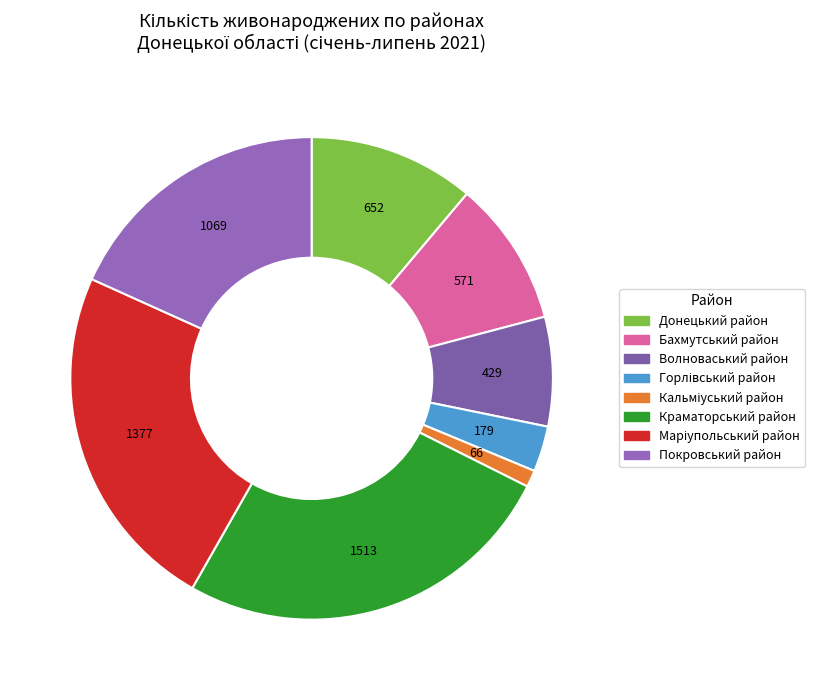

The Донецький район slice represents 19% of the pie. True or false?

False